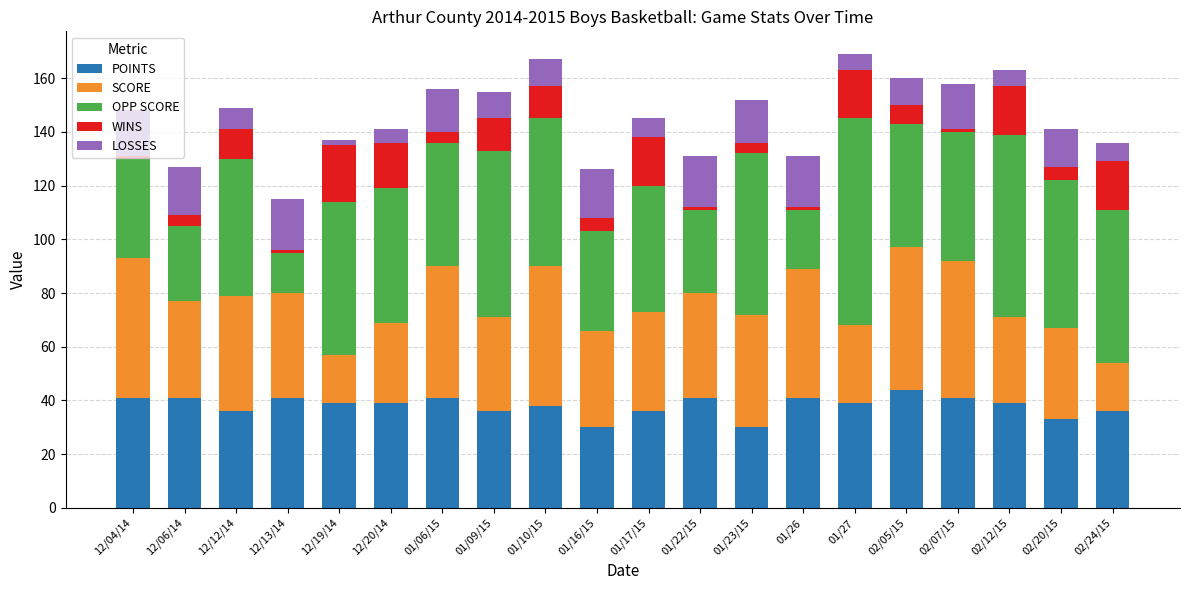

What is the minimum value for POINTS?

30